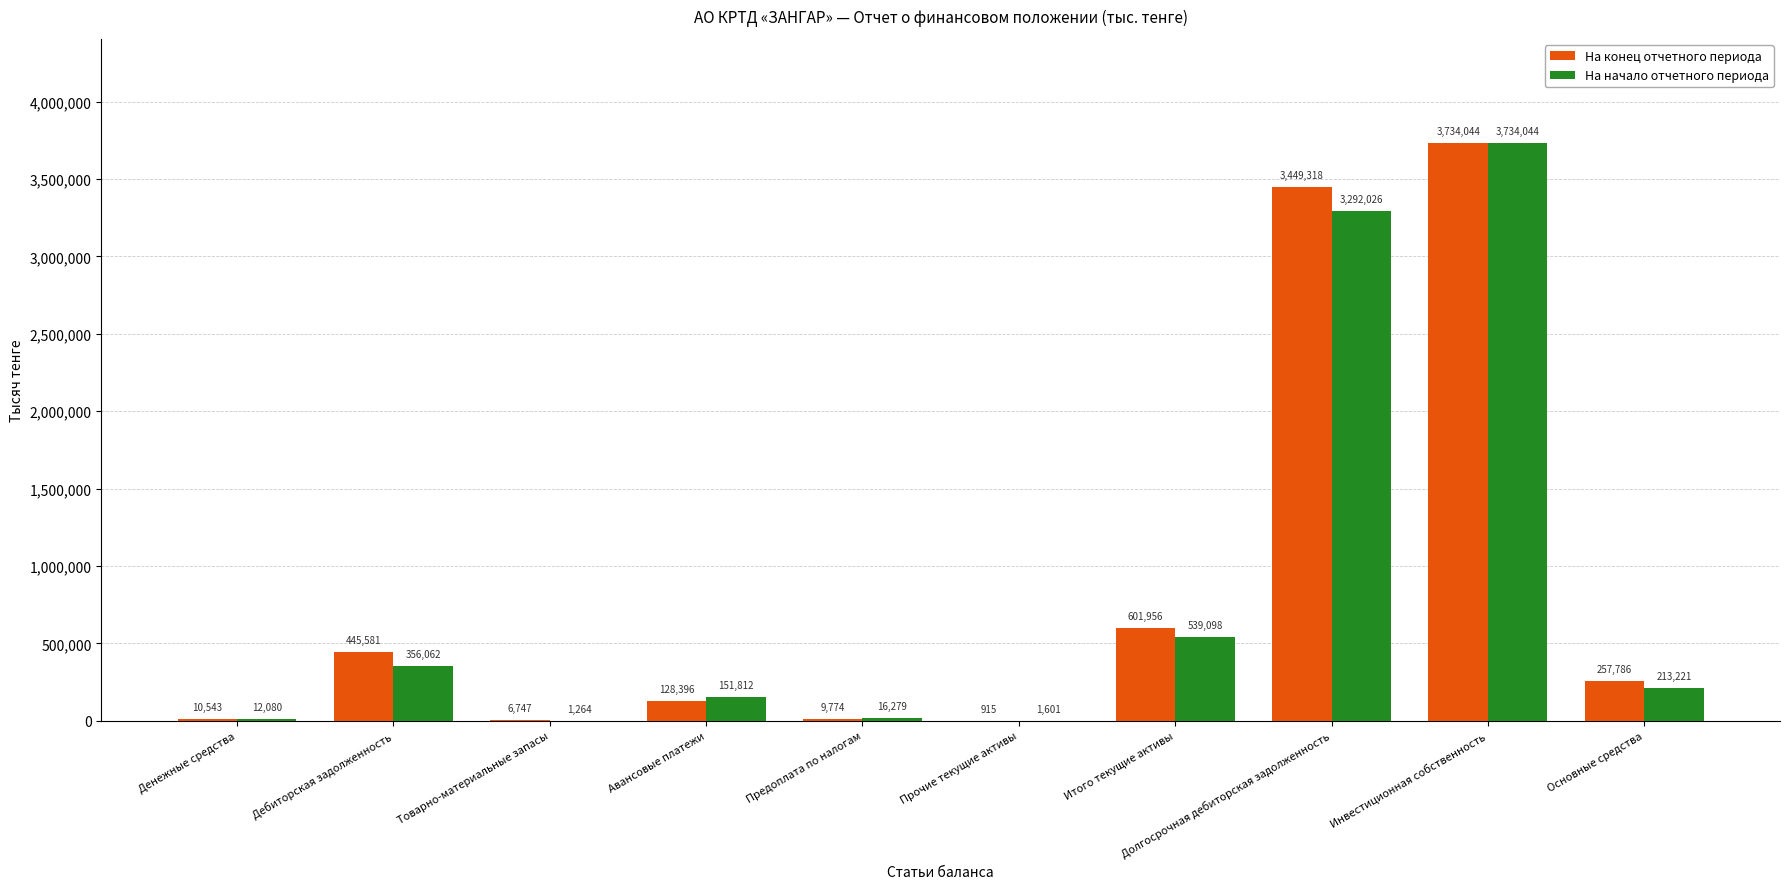

The value of На начало отчетного периода at Долгосрочная дебиторская задолженность is 3292026. True or false?

True